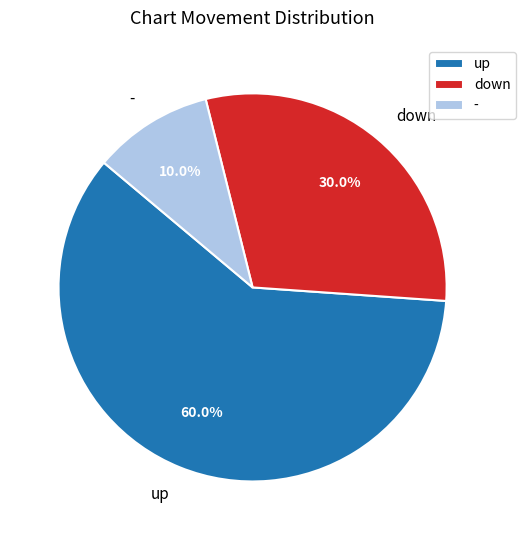

To the nearest percent, what is the difference between the up and - slice percentages?

50%